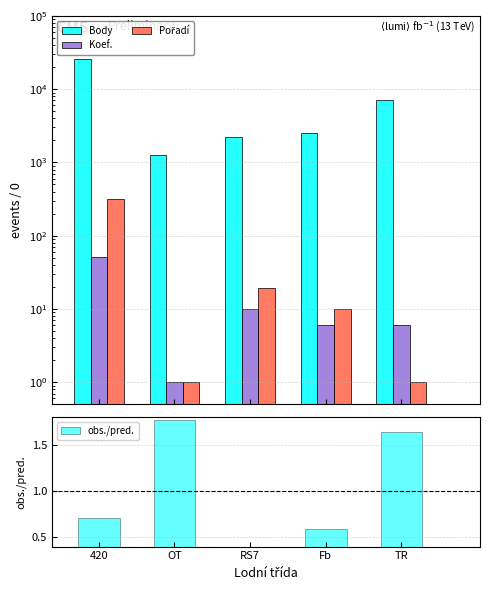

Is the value of obs./pred. at 420 greater than the value of Body at Fb?

No